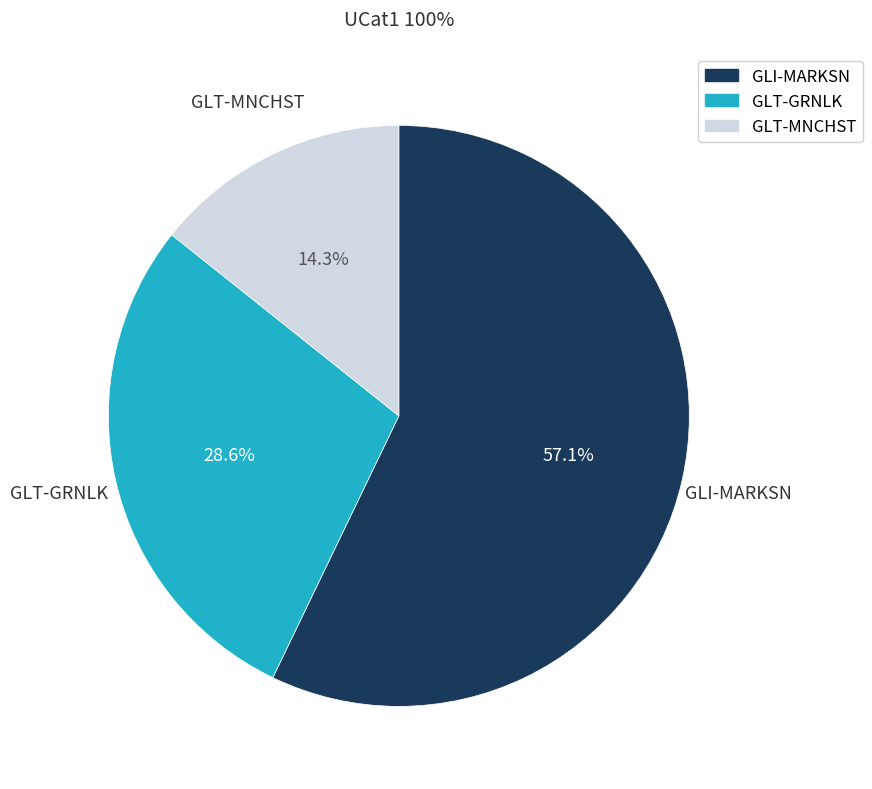

Combined, do GLI-MARKSN and GLT-GRNLK account for over 50%?

Yes